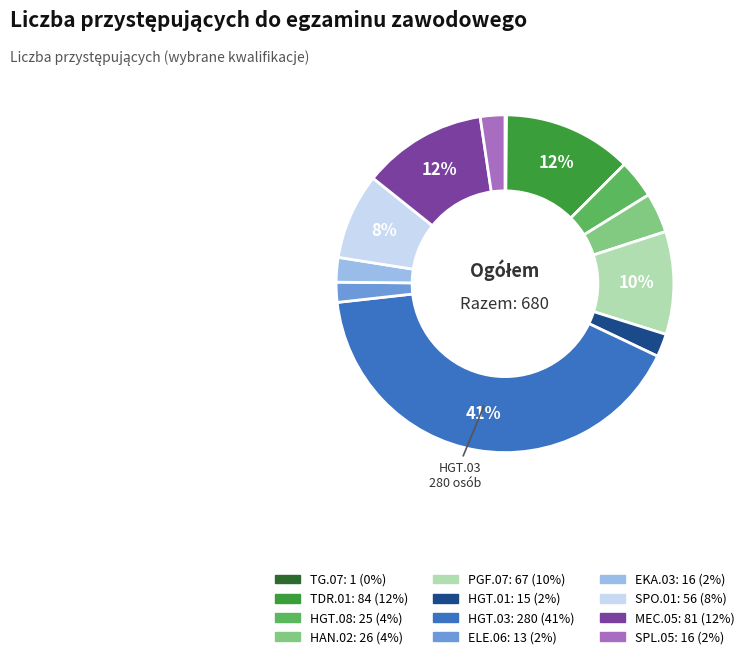

True or false: ELE.06 accounts for 15% of the total.

False